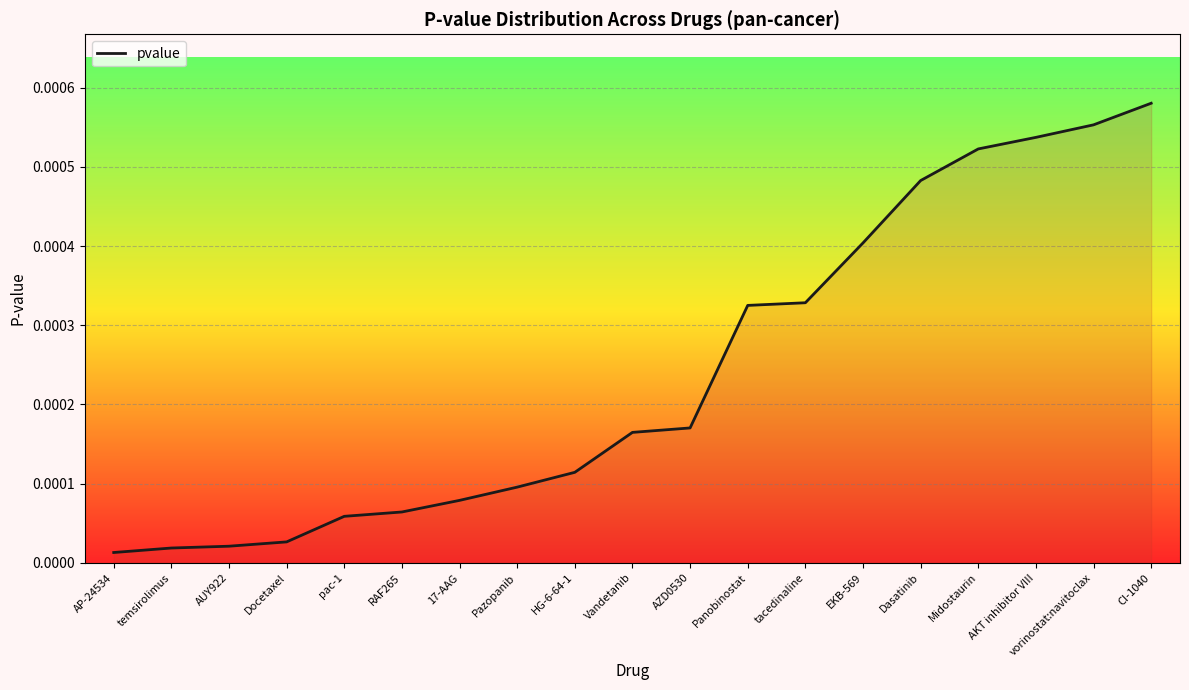

At which category does the chart reach its peak across all series?

CI-1040